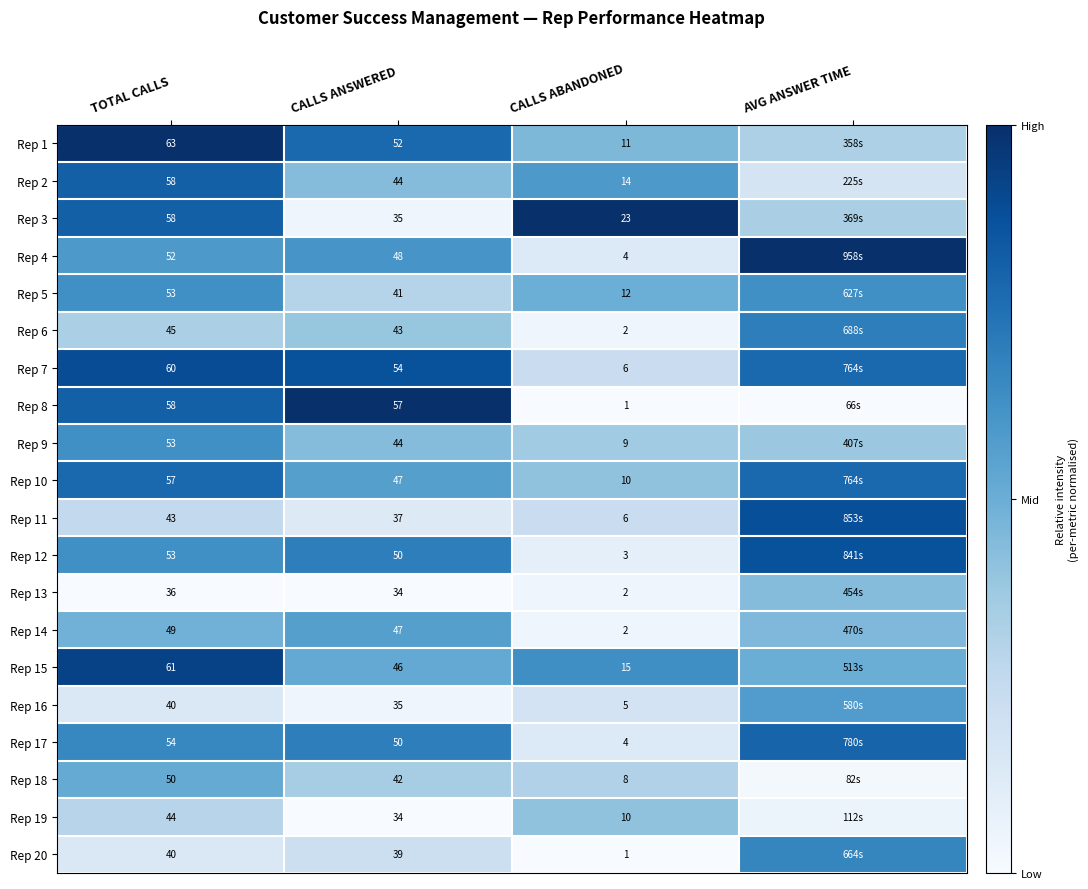

Is the value of Rep 5 at CALLS ANSWERED greater than the value of Rep 3 at CALLS ANSWERED?

Yes